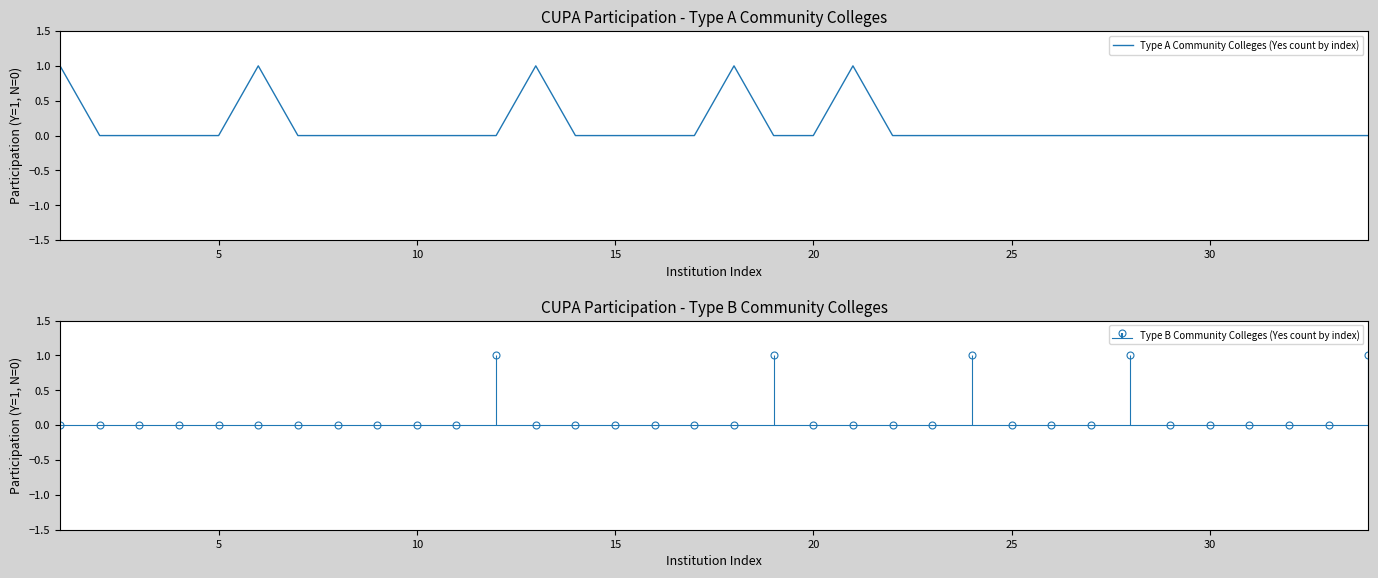

The Type A Community Colleges (Yes count by index) series shows 0 at 30. True or false?

True